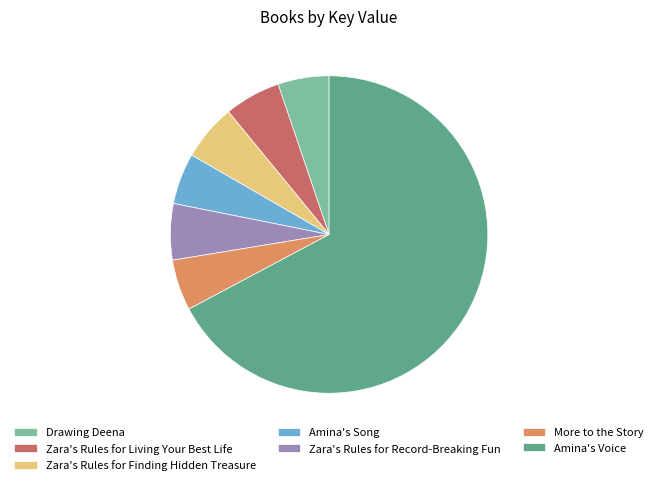

Between More to the Story and Zara's Rules for Finding Hidden Treasure, which is larger?

Zara's Rules for Finding Hidden Treasure